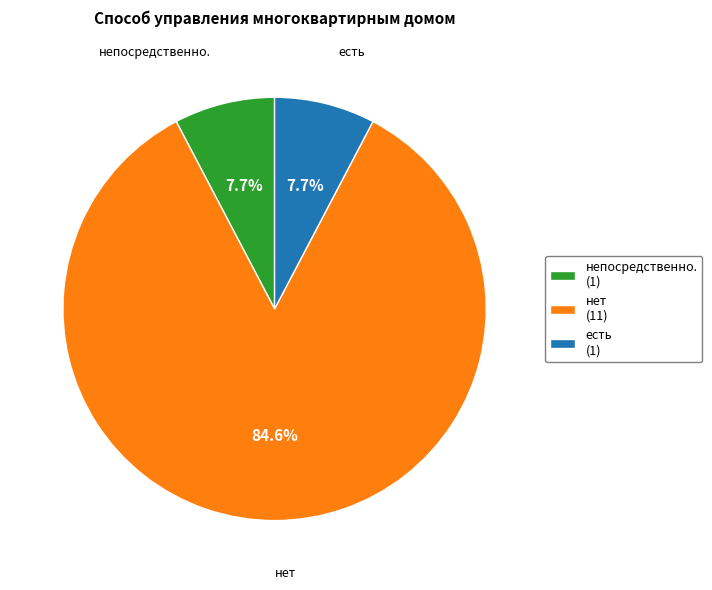

What percentage do нет and есть together represent?

92.3%